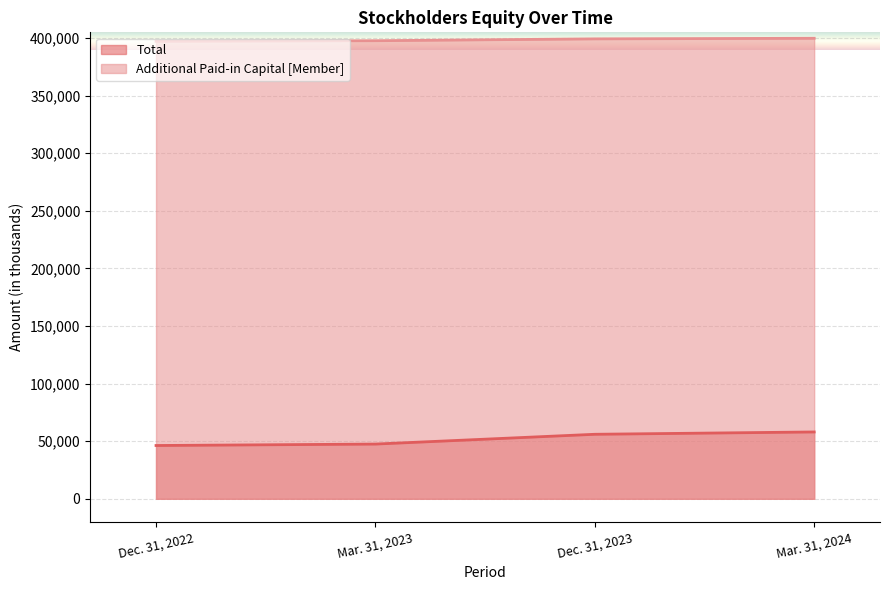

What is the smallest value displayed?

46273